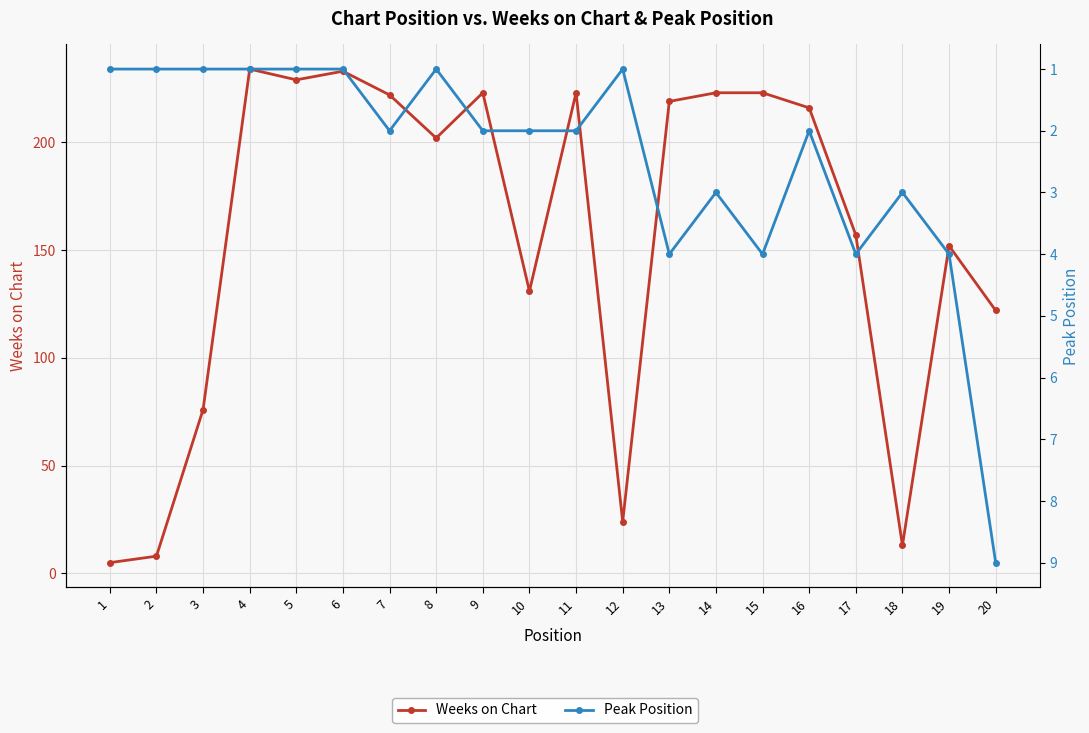

The value of Weeks on Chart at 18 is 17. True or false?

False